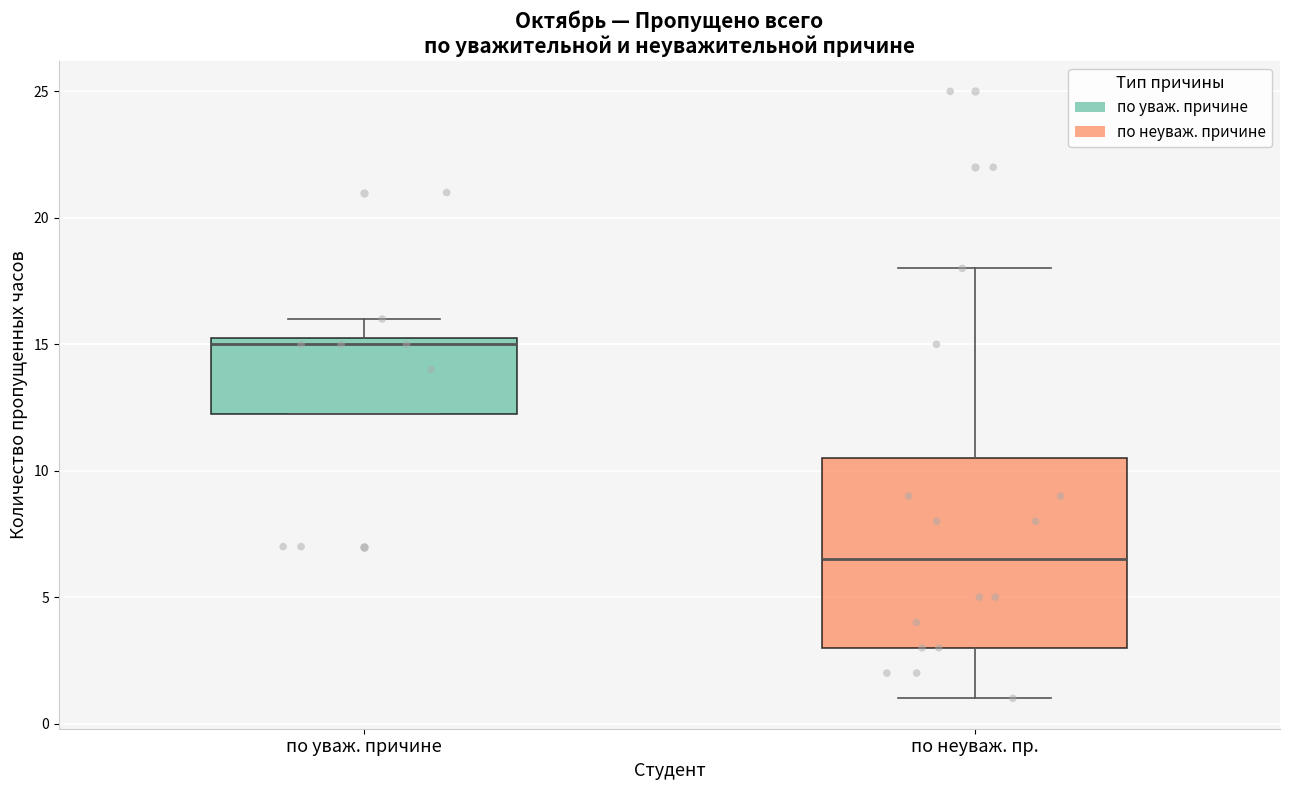

Which box's median line is the highest?

по уваж. причине